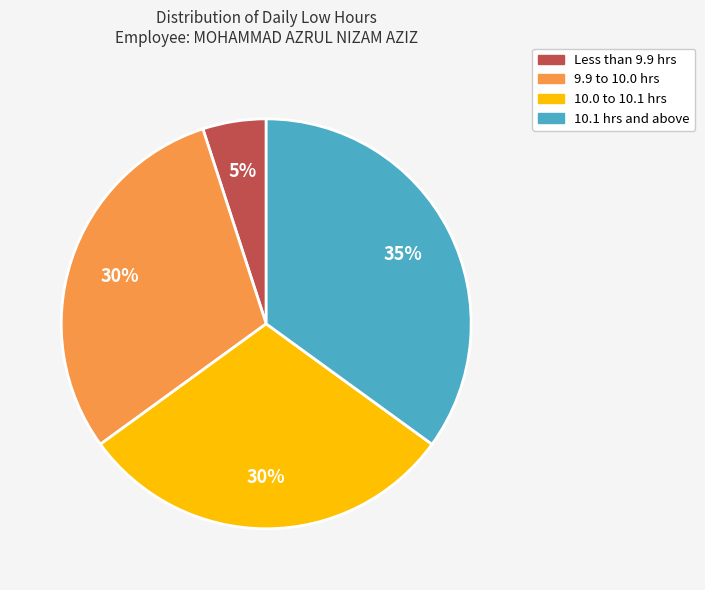

To the nearest percent, what is the difference between the largest and smallest slice percentages?

30%